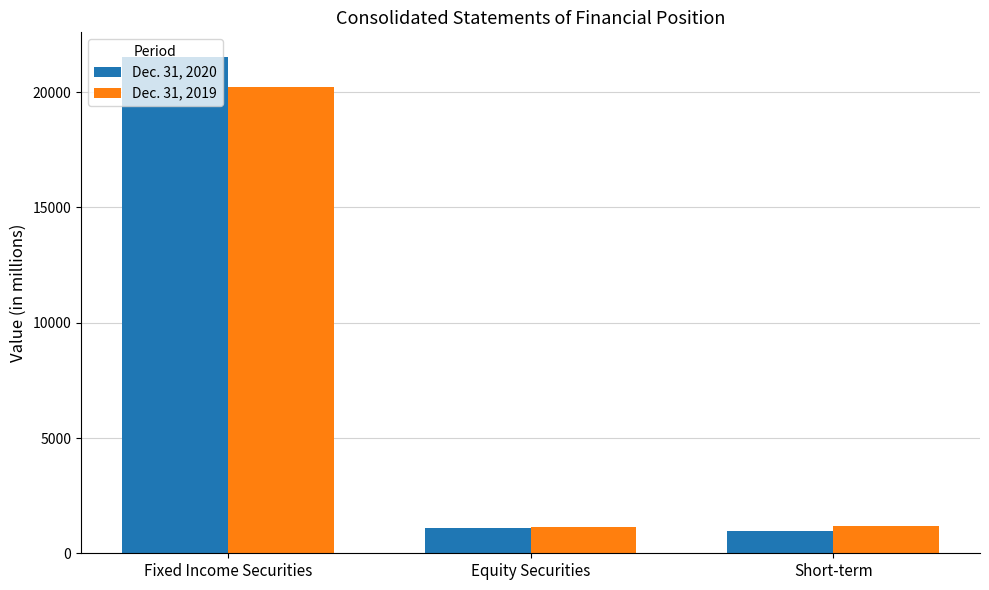

True or false: Dec. 31, 2020 has a value of 1107 at Equity Securities.

True